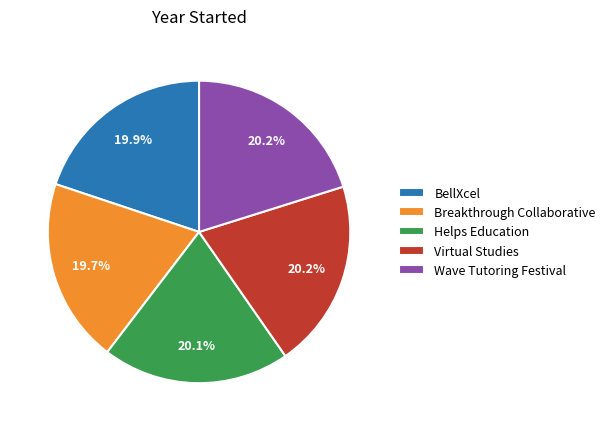

What is the ratio of the value at Wave Tutoring Festival to the value at Virtual Studies?

1.0